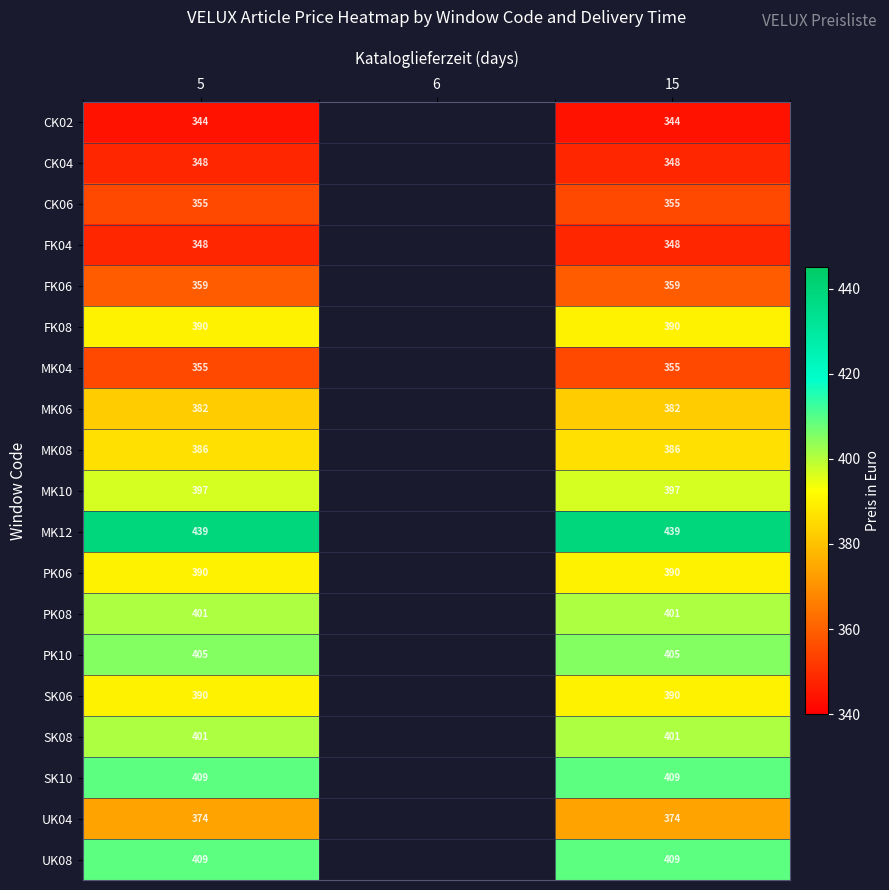

Is it true that PK06 equals 390 at 5?

True